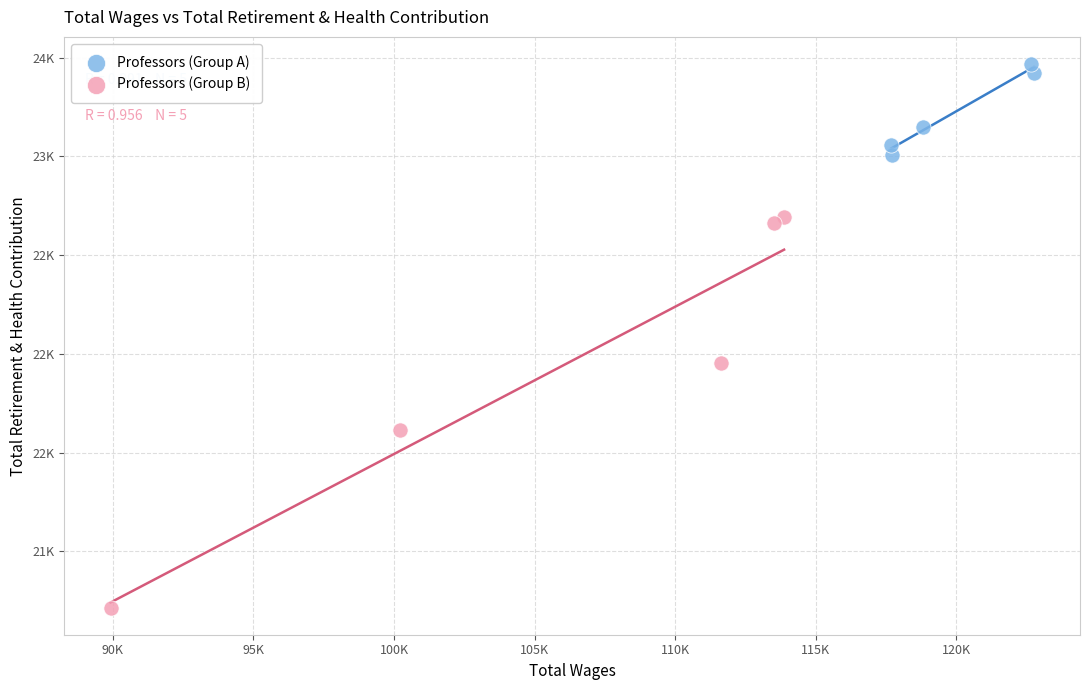

Which series has the widest spread of Y values?

Professors (Group B)